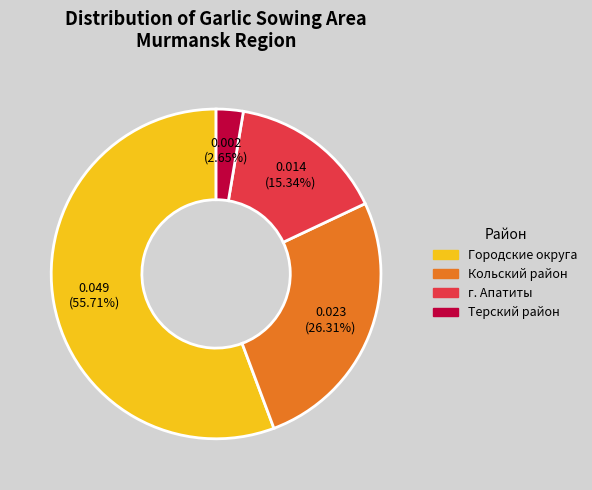

Is there any slice that represents more than half of the pie?

Yes